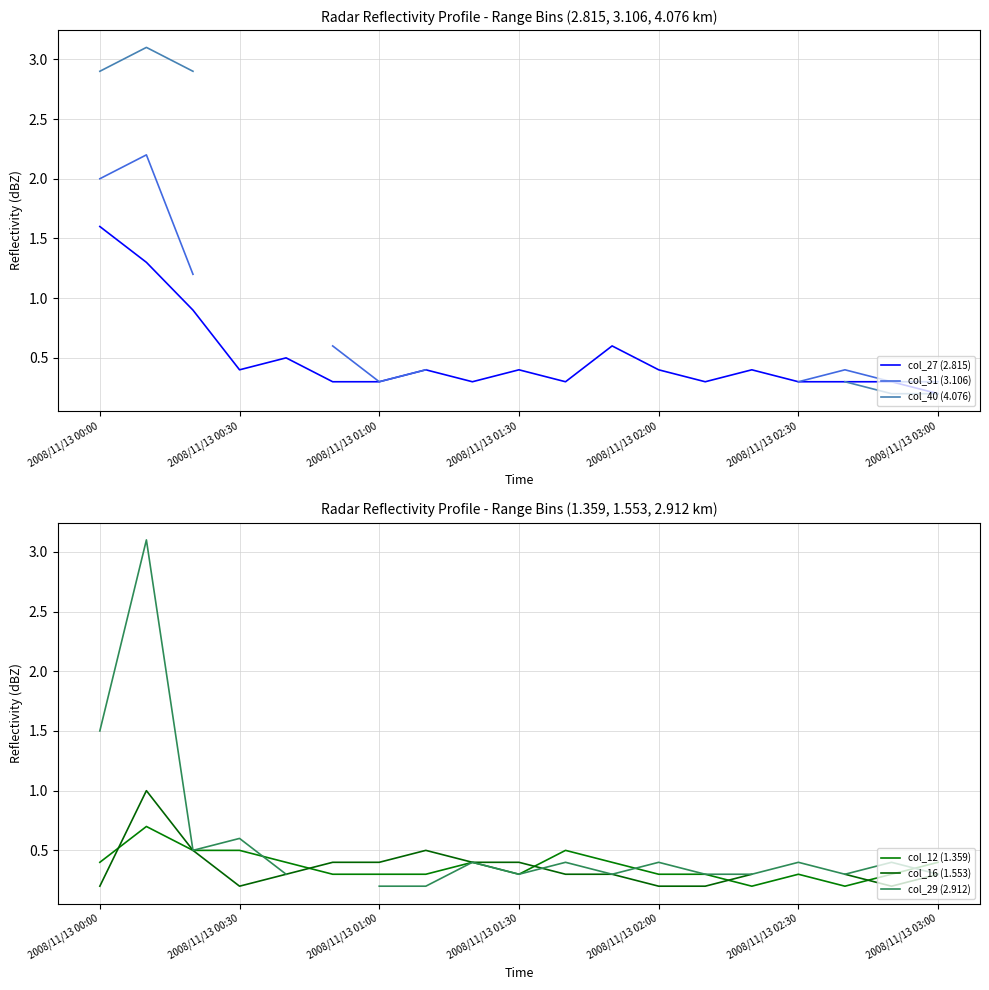

Rank the series by their maximum value, from lowest to highest.

col_12 (1.359), col_16 (1.553), col_27 (2.815), col_31 (3.106), col_40 (4.076), col_29 (2.912)